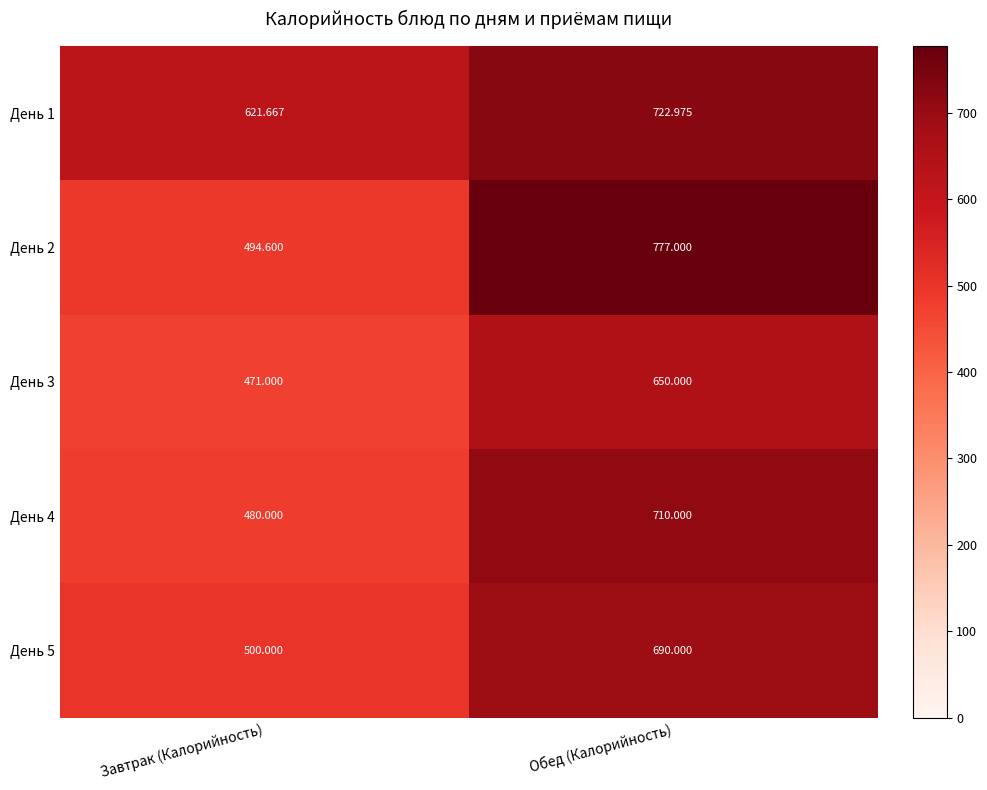

At which label does День 5 reach its peak?

Обед (Калорийность)